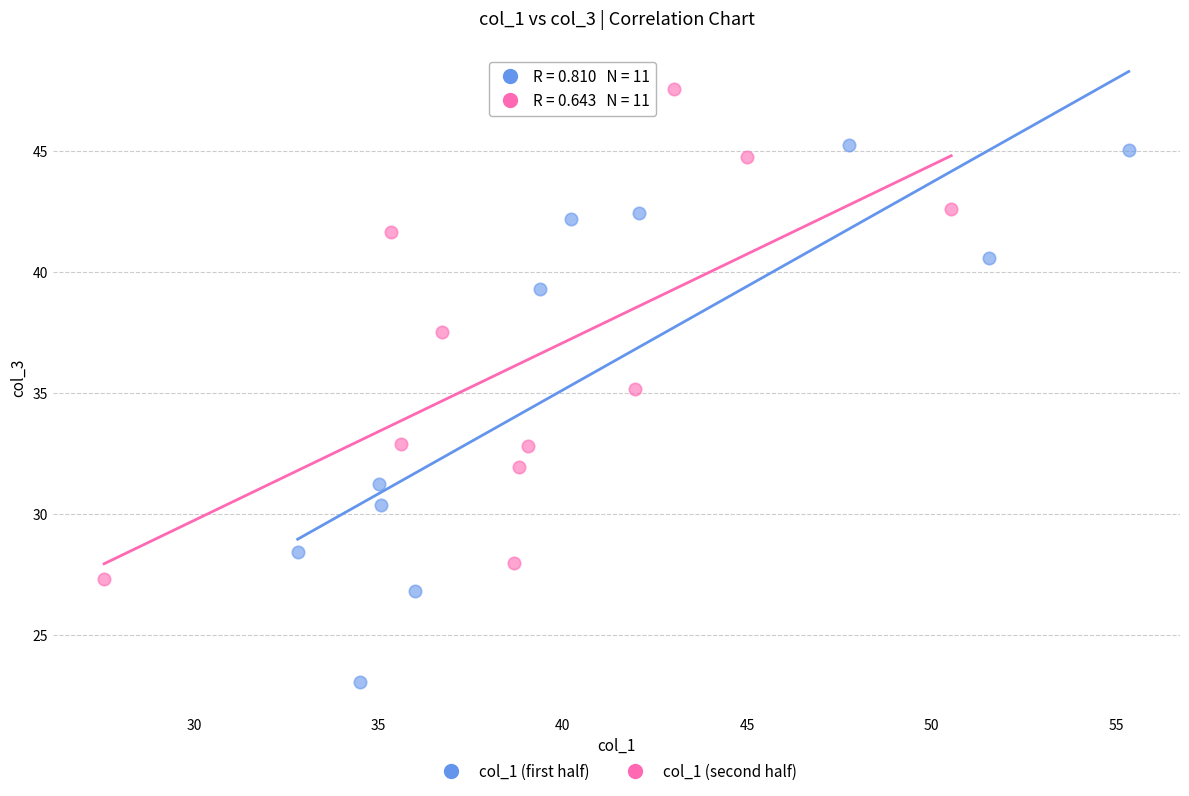

Which series reaches the minimum Y coordinate?

col_1 (first half)